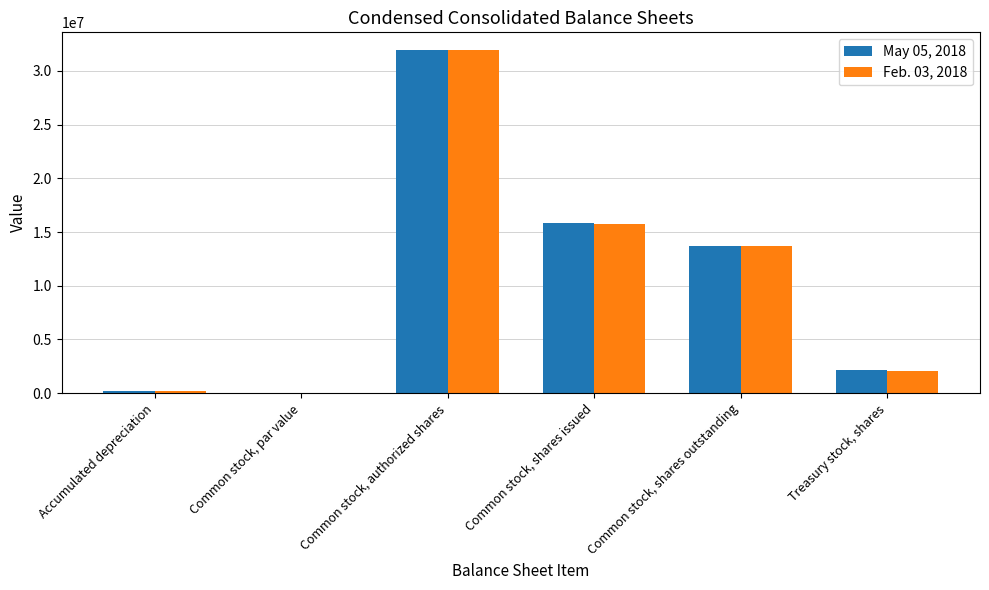

How many series are shown in this chart?

2